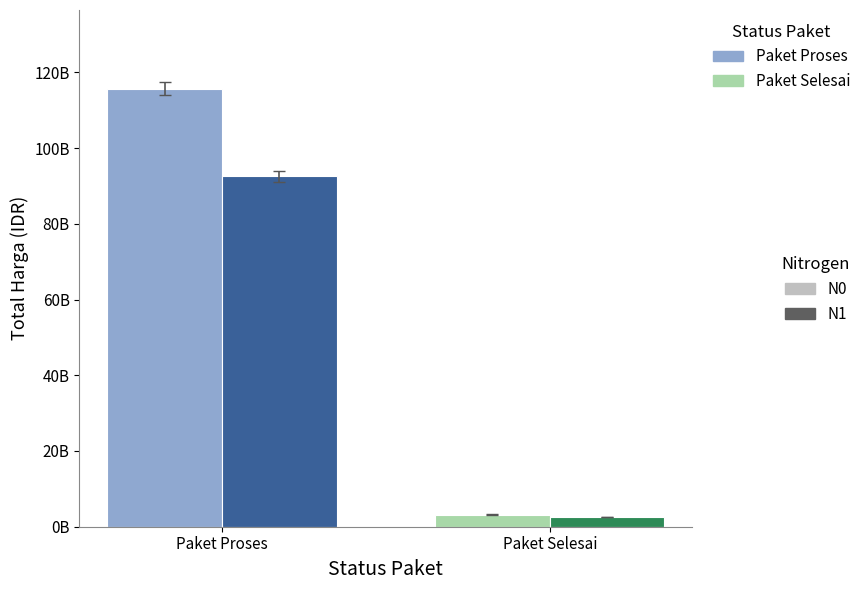

What is the greatest value displayed?

115652726232.0